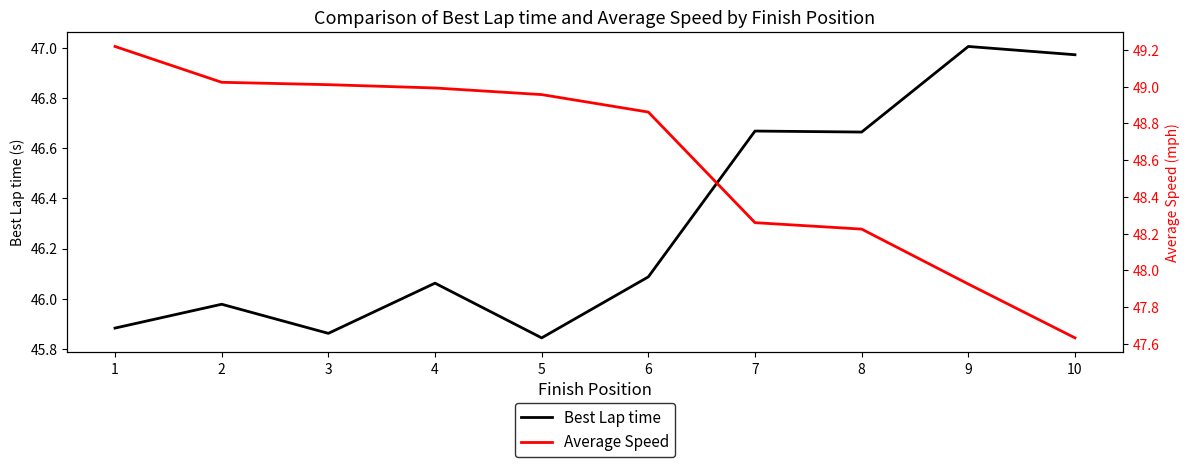

What is the difference between the Best Lap time values at 10 and 4?

0.9